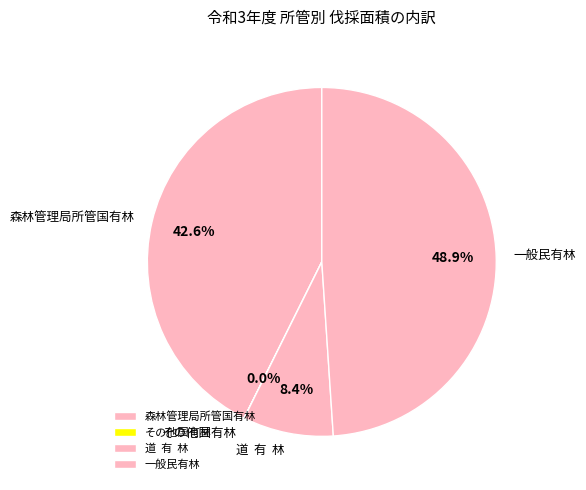

What is the largest slice in the pie chart?

一般民有林